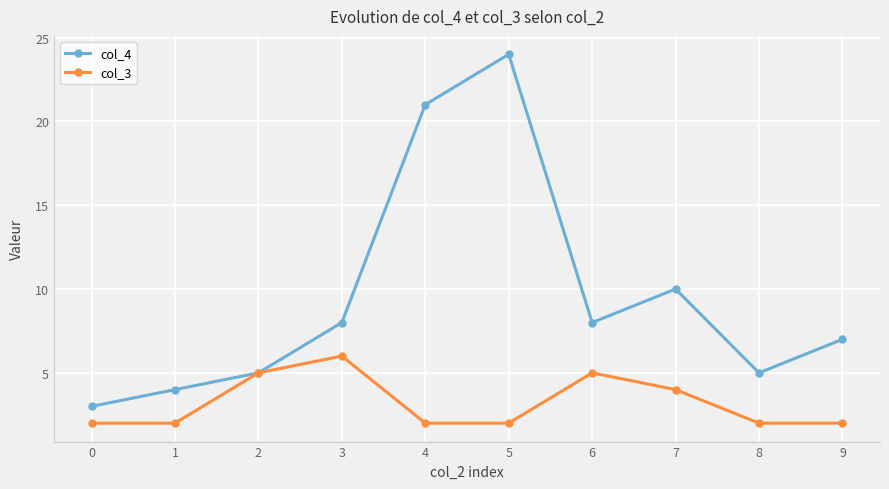

Reading left to right, extract all data points from this chart.

col_4: 0=3	1=4	2=5	3=8	4=21	5=24	6=8	7=10	8=5	9=7
col_3: 0=2	1=2	2=5	3=6	4=2	5=2	6=5	7=4	8=2	9=2